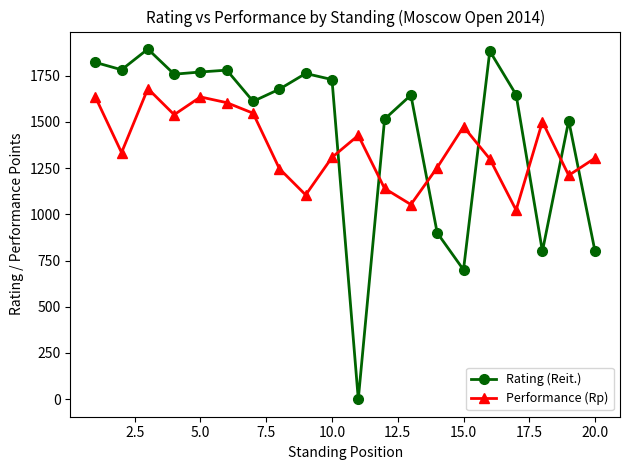

What is the minimum value for Performance (Rp)?

1023